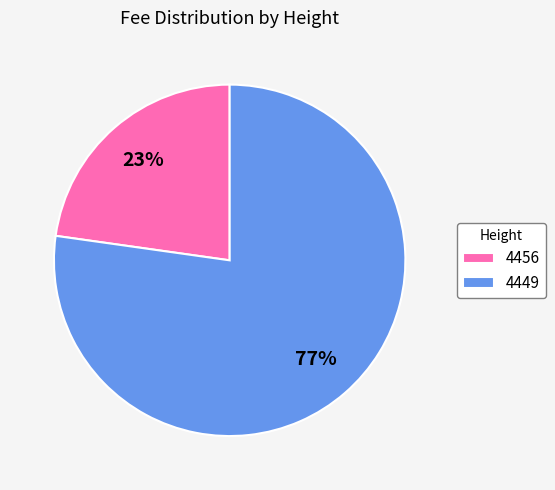

To the nearest percent, what is the difference between the largest and smallest slice percentages?

54%